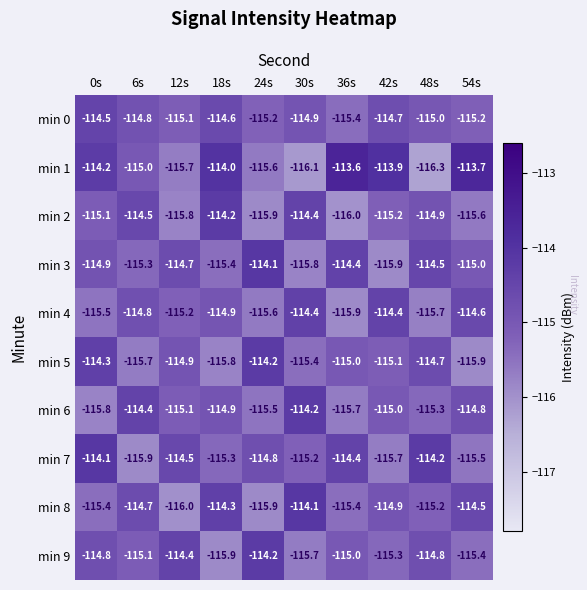

What is the highest value of the min 0 series?

-114.5